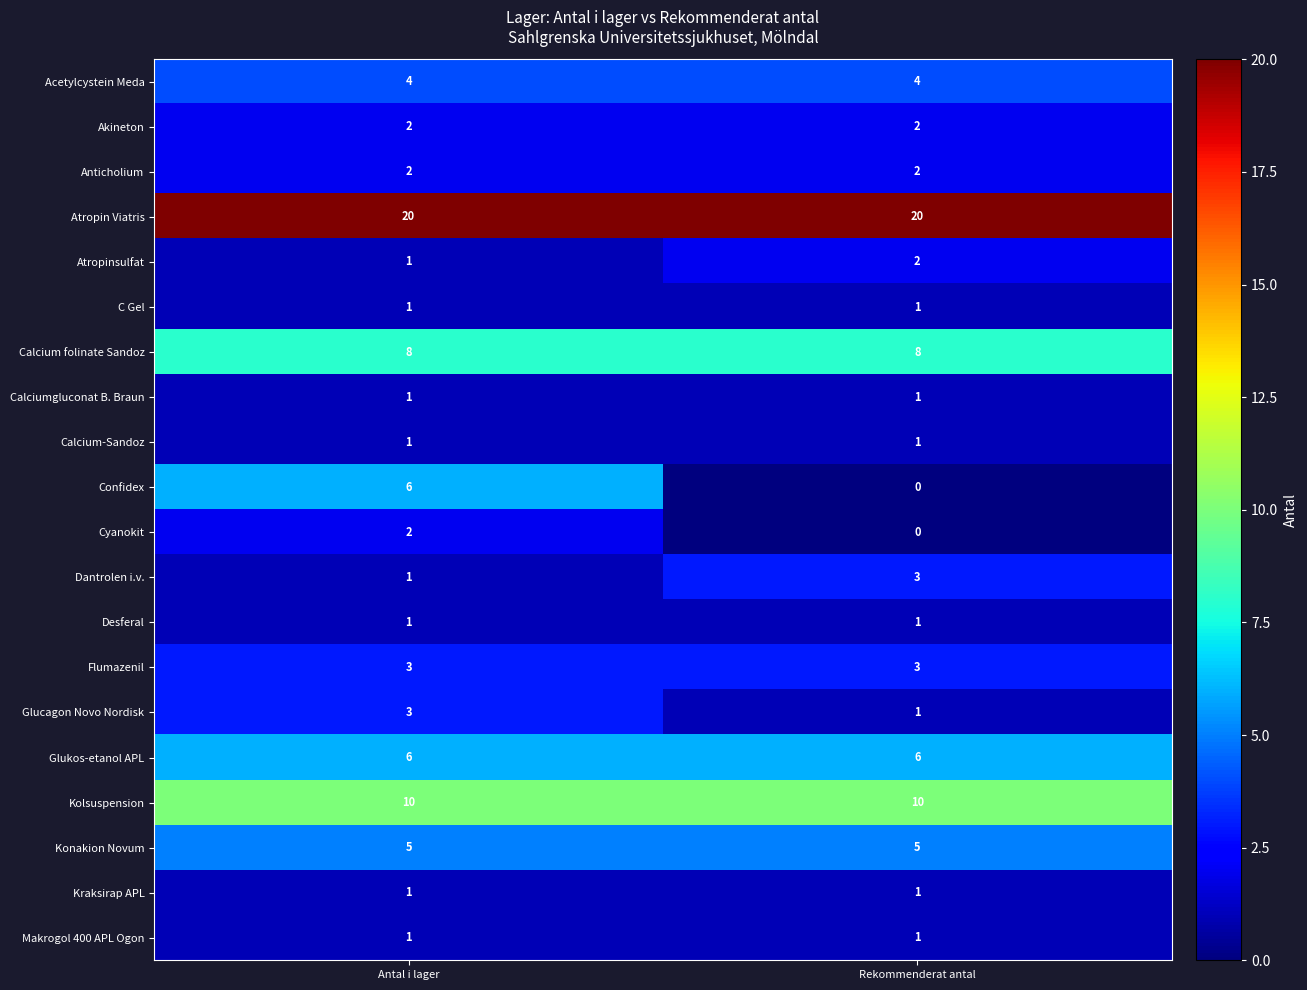

What is the total value across all series at Rekommenderat antal?

72